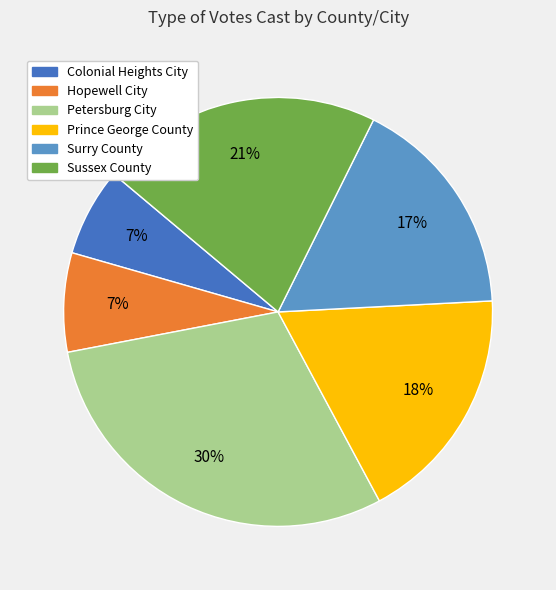

Do Prince George County and Colonial Heights City together represent more than half of the pie?

No